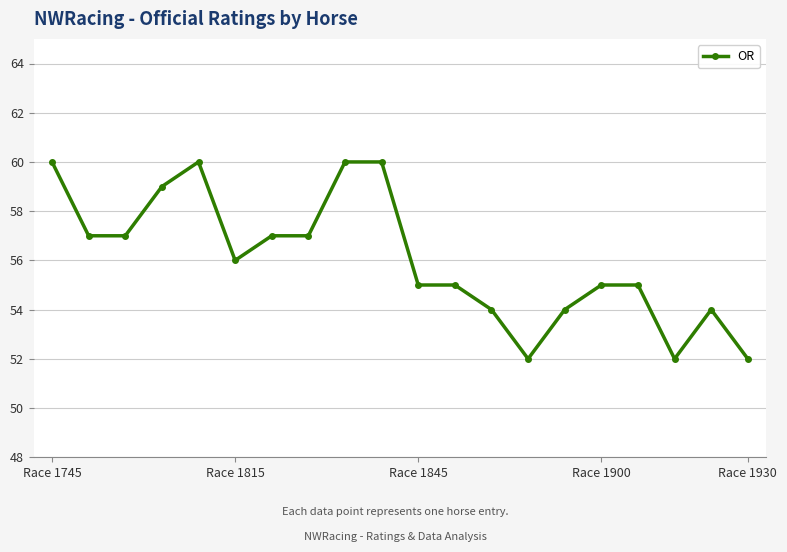

What is the difference between the maximum and minimum values?

8